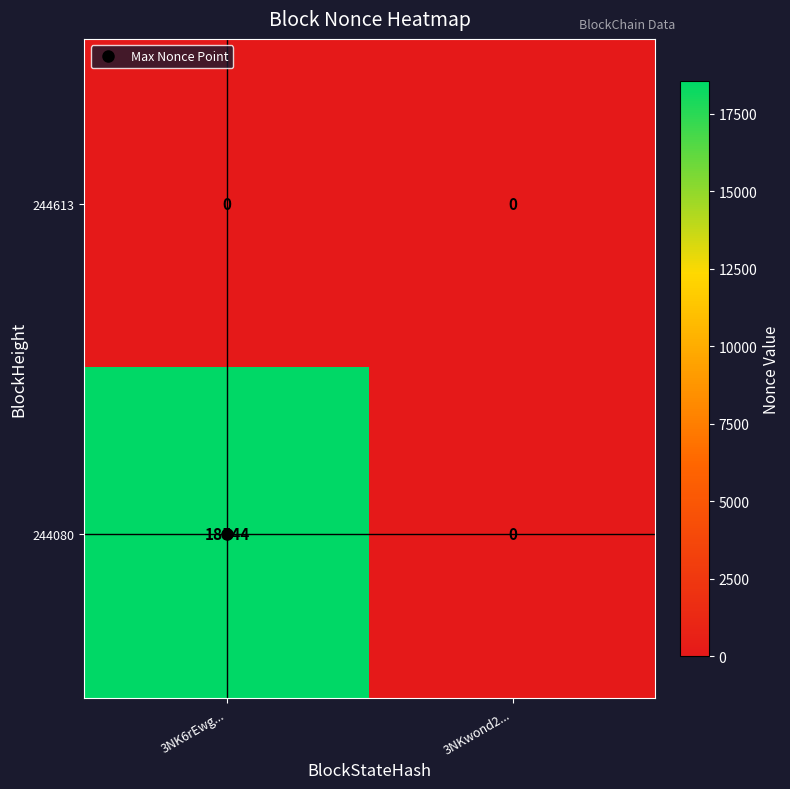

At which category does the chart reach its peak across all series?

3NK6rEwg...